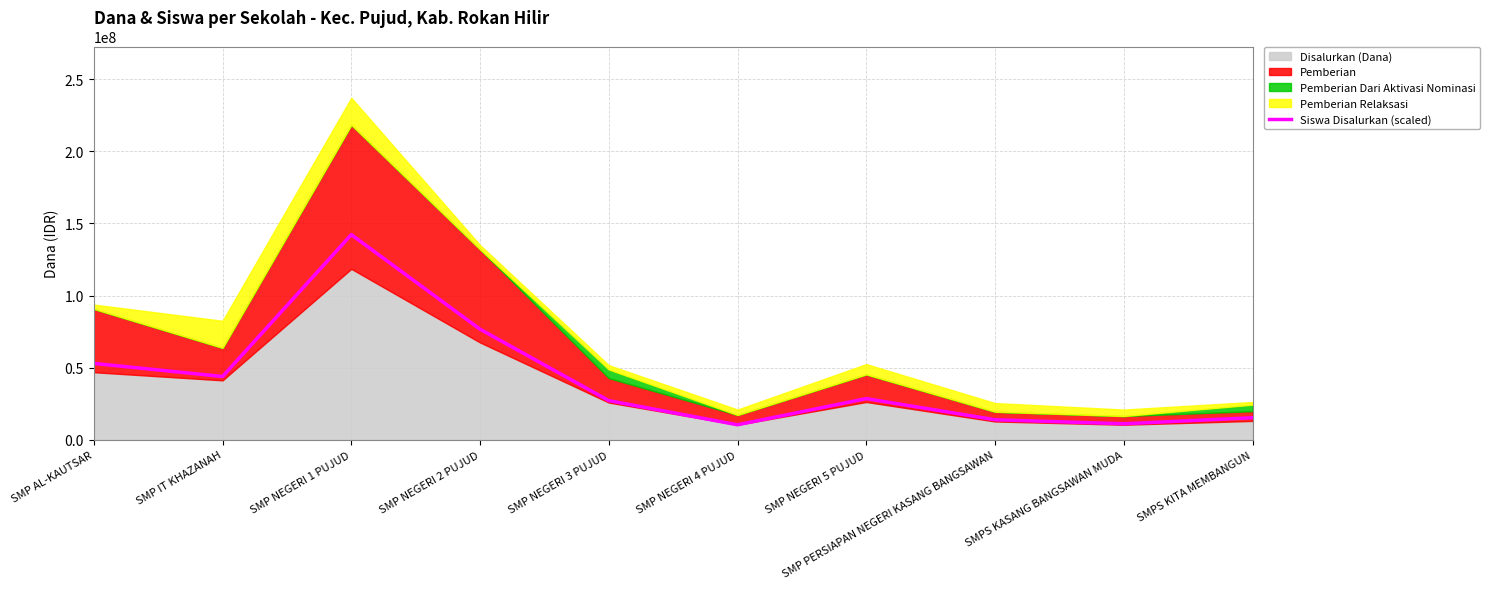

At which category does the chart reach its peak across all series?

SMP NEGERI 1 PUJUD